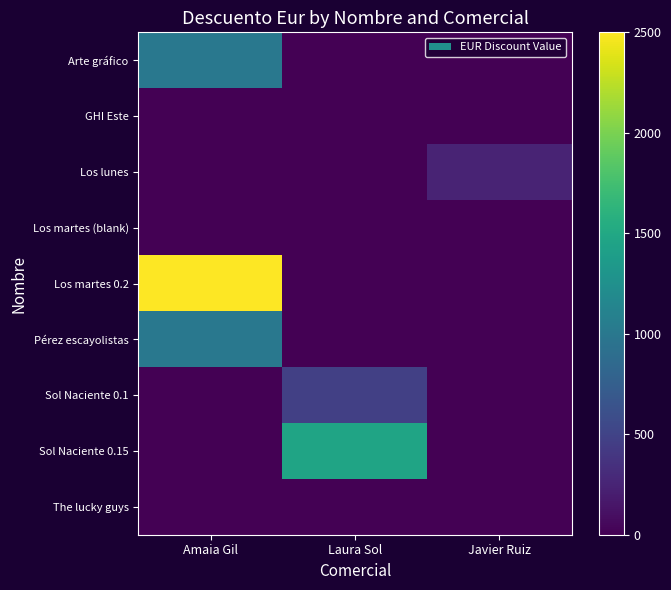

Which series has the widest spread of values?

Los martes 0.2